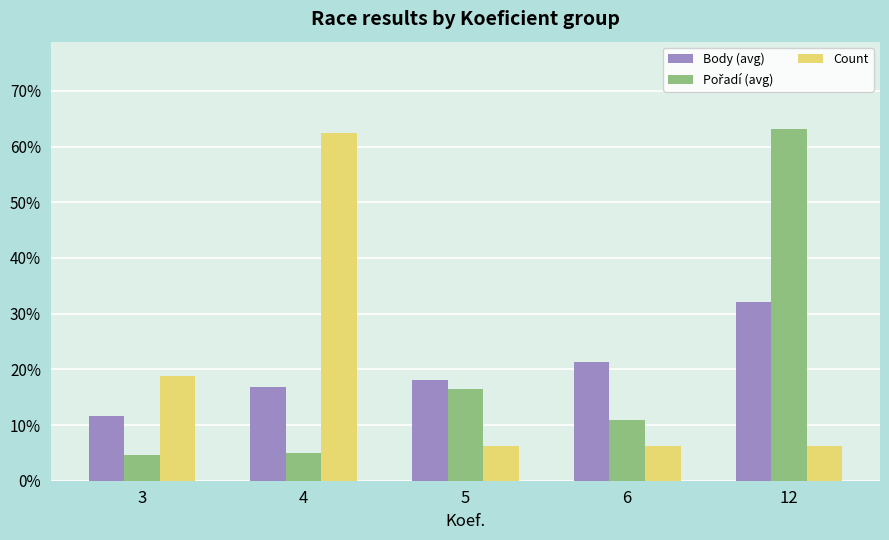

What is the smallest value displayed?

4.6